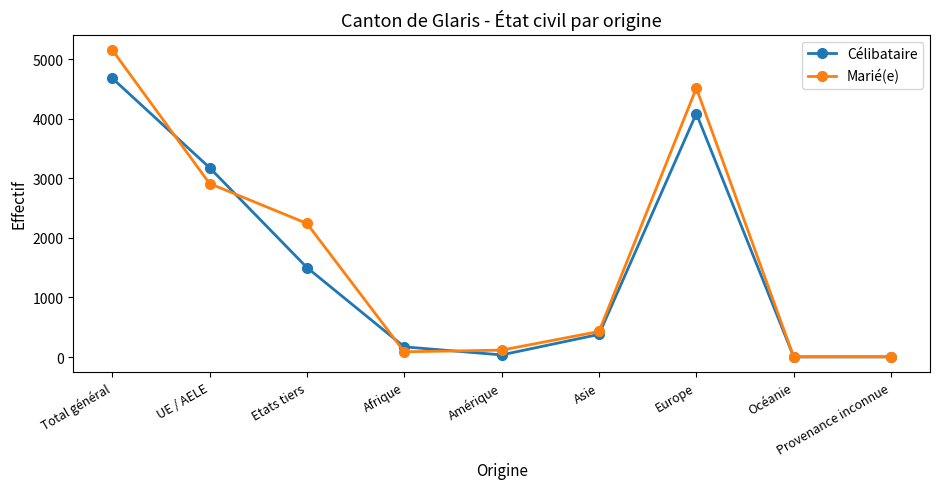

At which category does Marié(e) reach its first local peak?

Europe